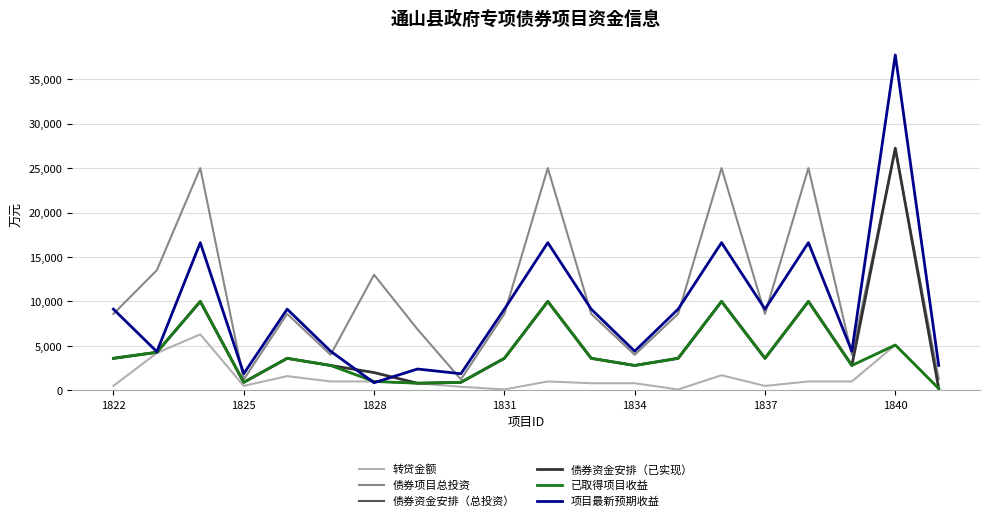

How many times do 项目最新预期收益 and 债券项目总投资 cross each other?

10